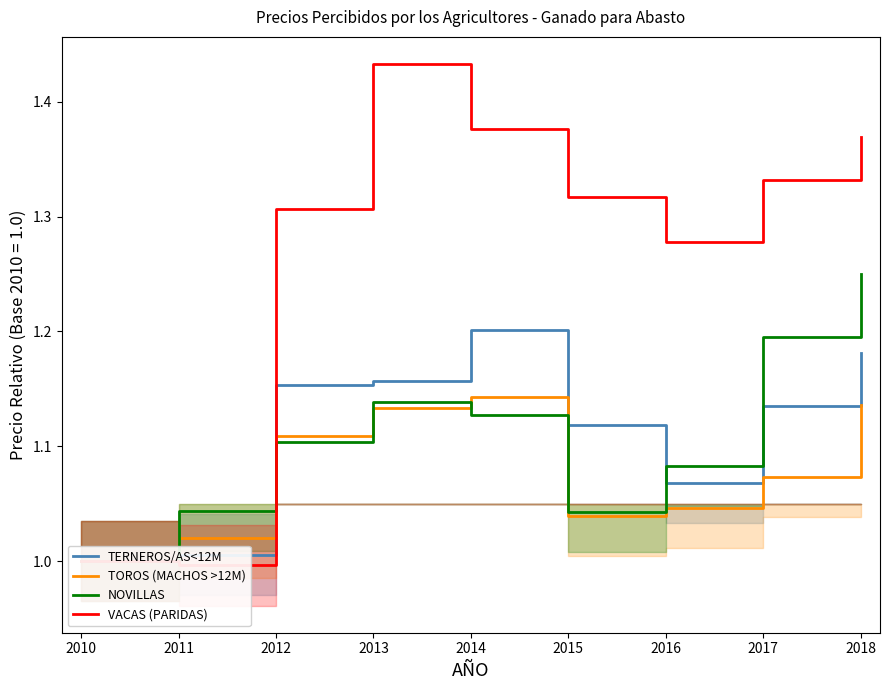

What is the difference between the second highest and minimum values in the TOROS (MACHOS >12M) series?

0.1